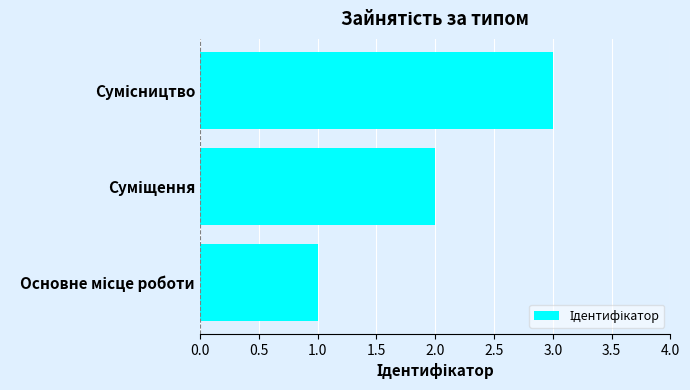

Does the chart contain any negative values?

No